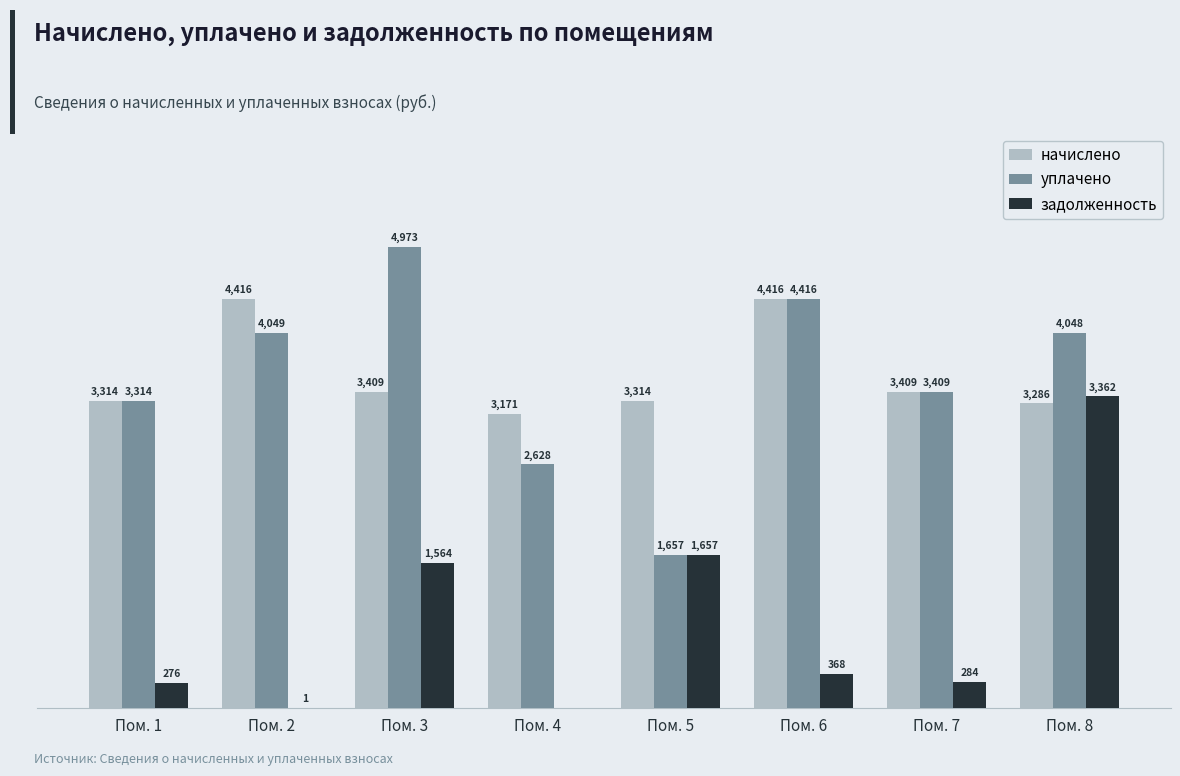

Which series has the largest total across all categories?

начислено